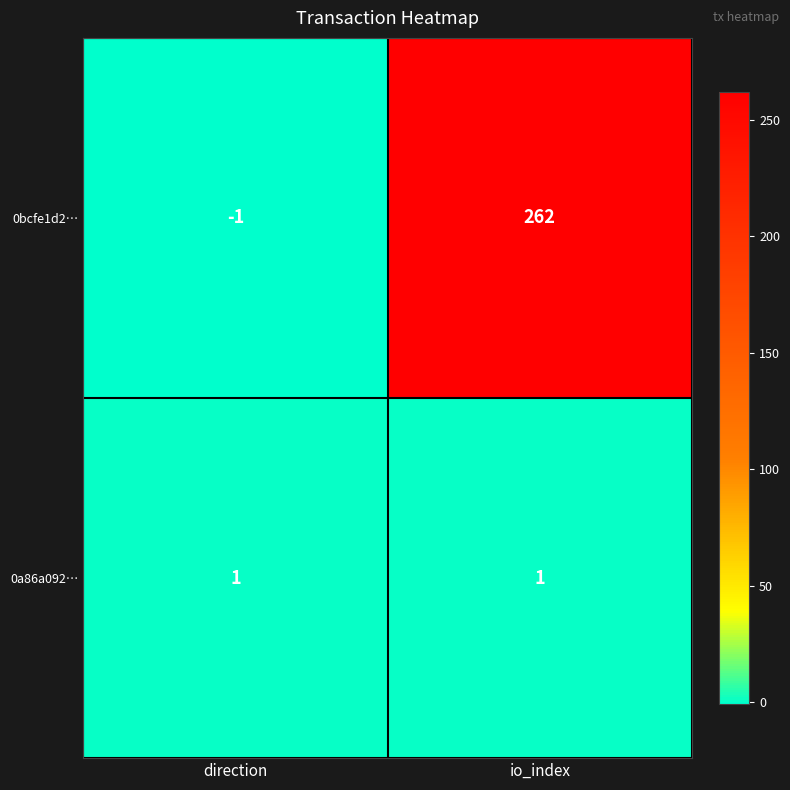

Rank the series at io_index from lowest to highest value.

0a86a092…, 0bcfe1d2…